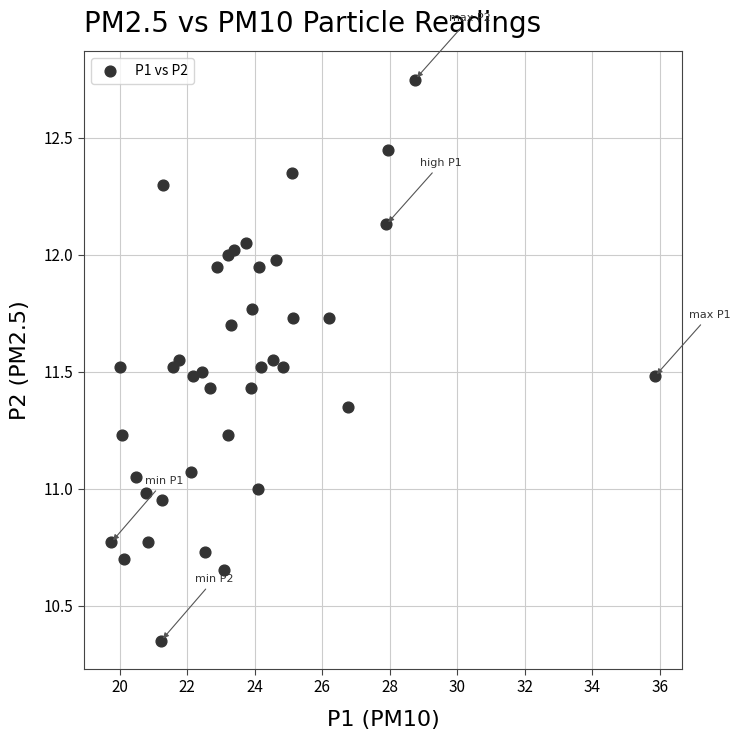

What is the range of X values (max minus min)?

16.1